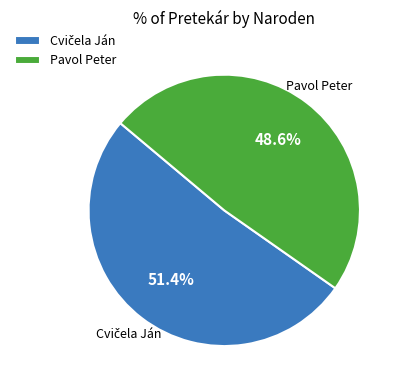

What portion of the pie excludes Pavol Peter?

51.4%